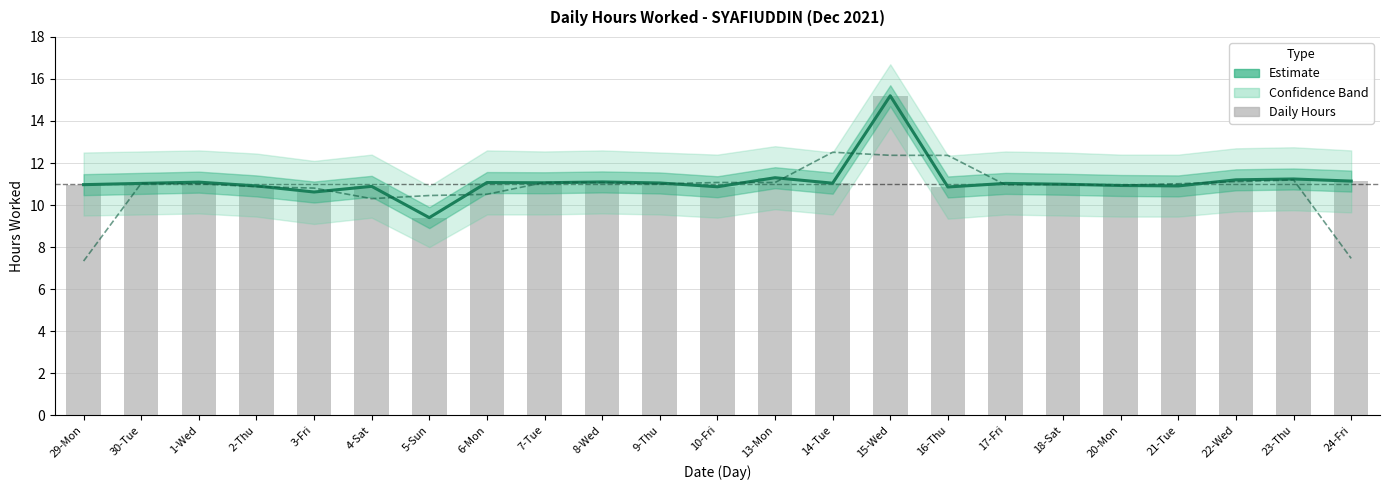

Reading left to right, what are all the values shown in this chart?

29-Mon=11.0	30-Tue=11.0	1-Wed=11.1	2-Thu=10.9	3-Fri=10.6	4-Sat=10.9	5-Sun=9.4	6-Mon=11.1	7-Tue=11.1	8-Wed=11.1	9-Thu=11.1	10-Fri=10.9	13-Mon=11.3	14-Tue=11.0	15-Wed=15.2	16-Thu=10.9	17-Fri=11.0	18-Sat=11.0	20-Mon=10.9	21-Tue=10.9	22-Wed=11.2	23-Thu=11.2	24-Fri=11.1